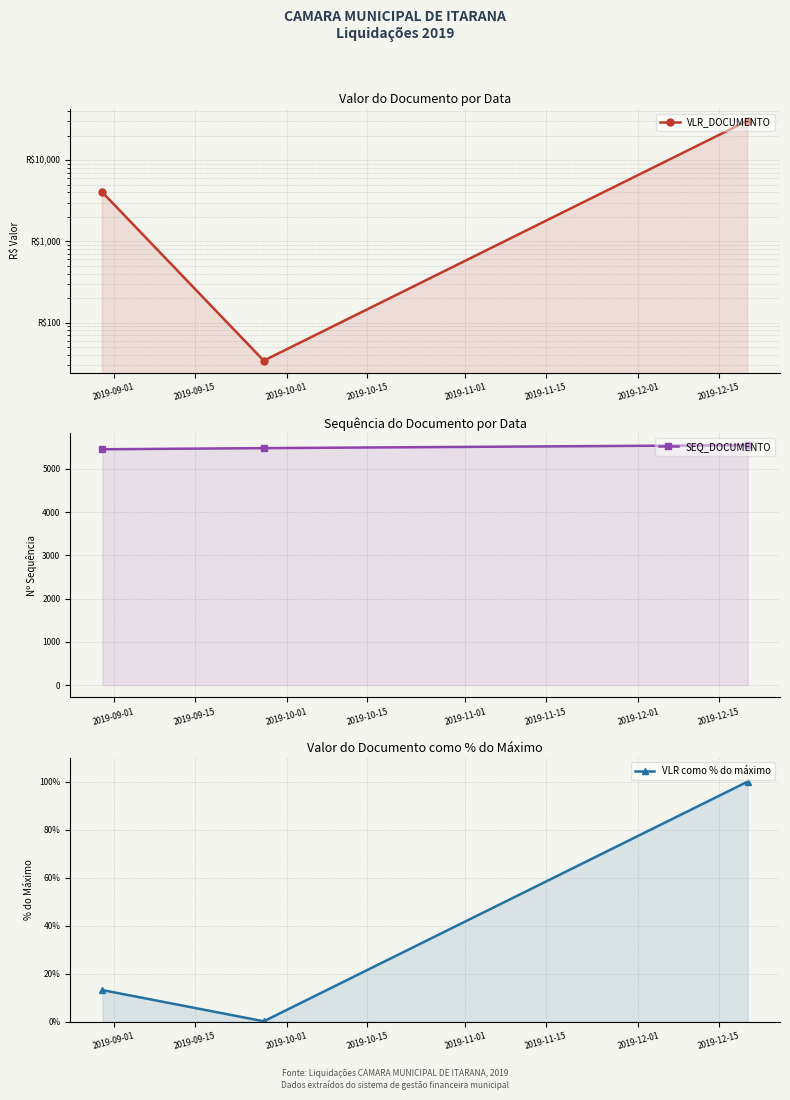

At which label does SEQ_DOCUMENTO reach its minimum?

2019-09-01